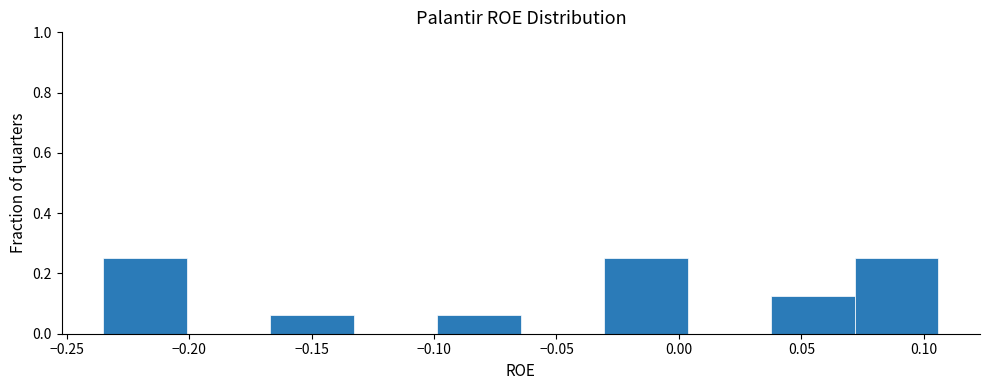

Reading left to right, transcribe this chart: for each bar, give the range it covers on the x-axis and its height. Neither the bar edges nor the heights are printed on the chart, so give them approximately, as read against the axes.

-0.235 to -0.200: 0.26
-0.200 to -0.165: 0
-0.165 to -0.135: 0.06
-0.135 to -0.100: 0
-0.100 to -0.065: 0.06
-0.065 to -0.030: 0
-0.030 to 0.005: 0.26
0.005 to 0.040: 0
0.040 to 0.070: 0.12
0.070 to 0.105: 0.26